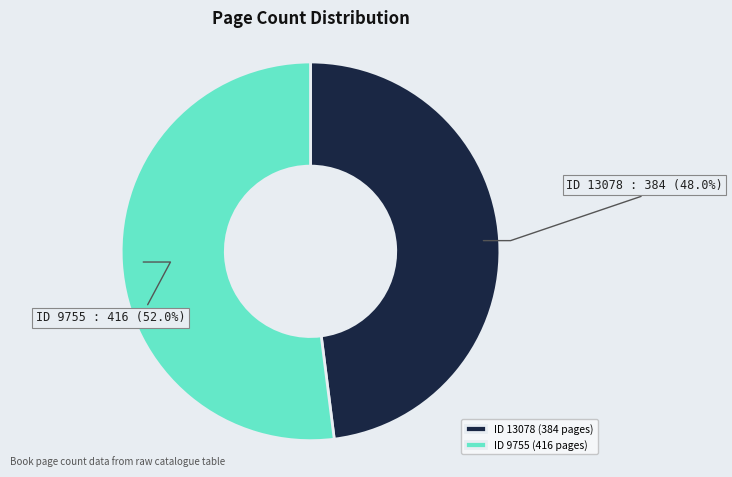

Count the number of slices in the pie.

2